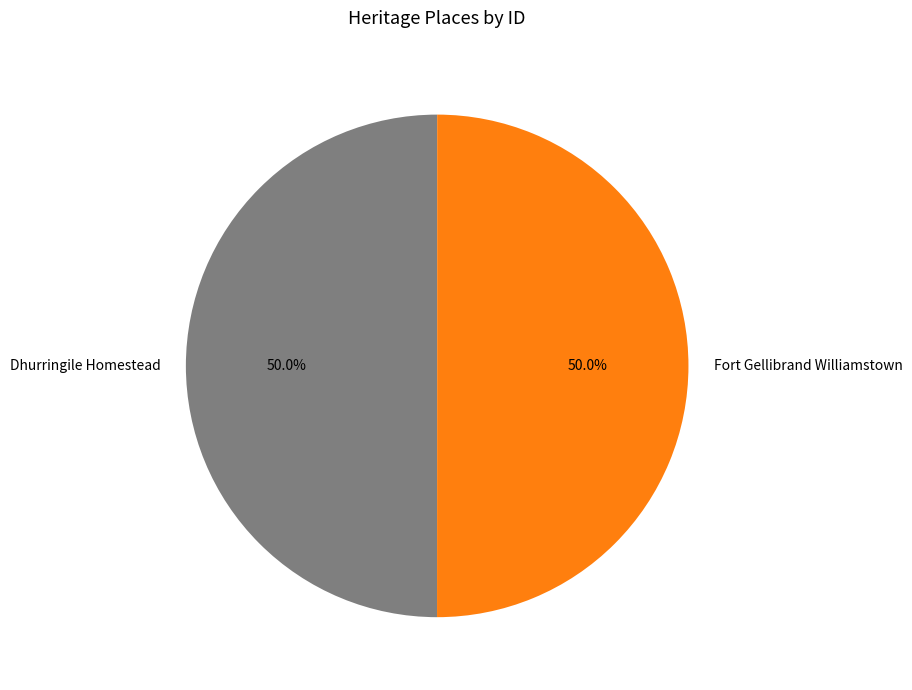

What percentage is the Dhurringile Homestead slice, to the nearest percent?

50%